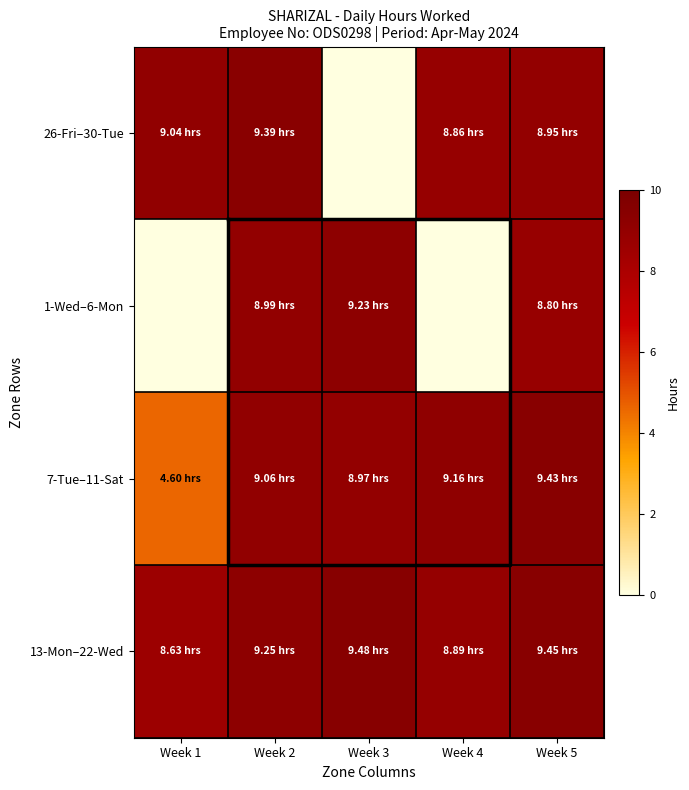

What is the total value across all series at Week 4?

26.9